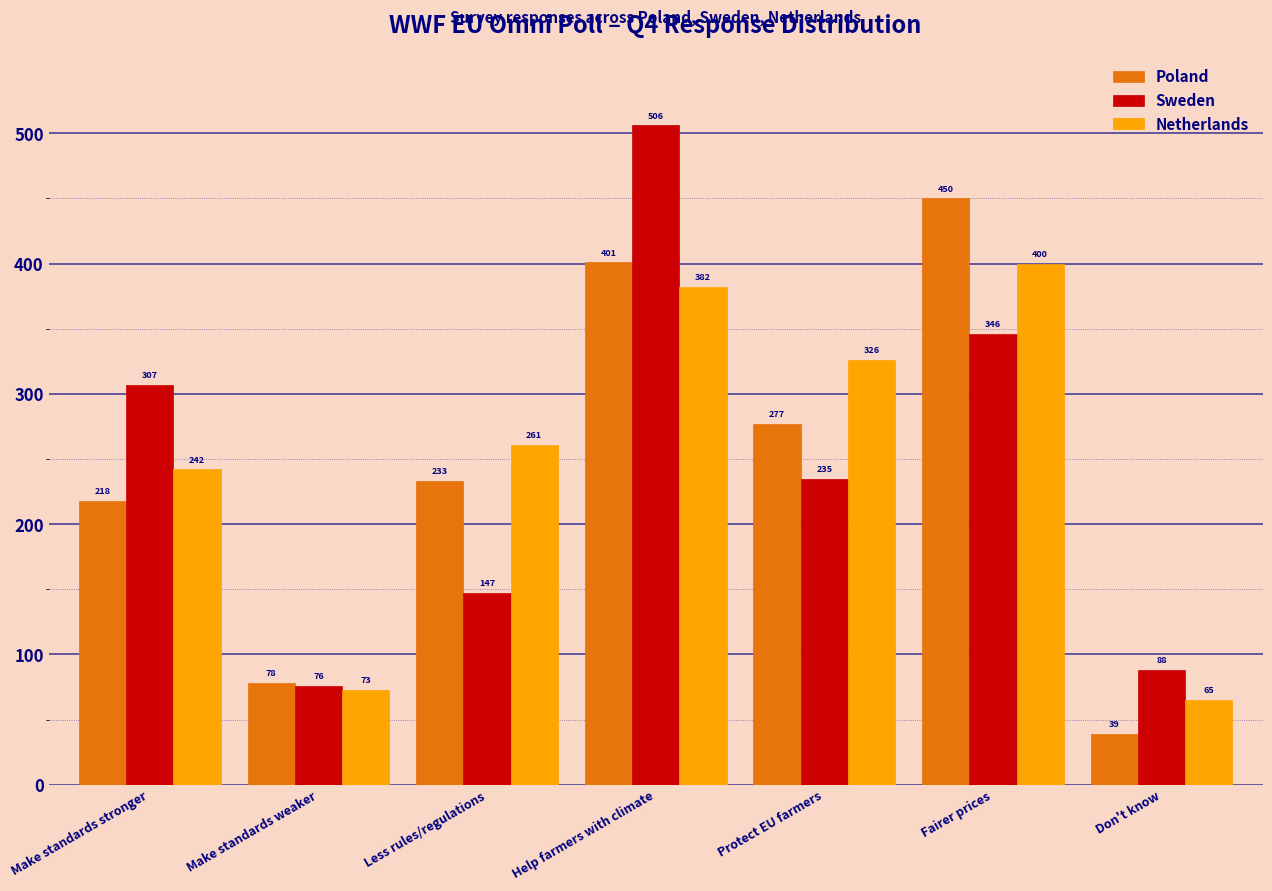

Reading right to left, transcribe all the data shown in this chart.

Poland: Don't know=39	Fairer prices=450	Protect EU farmers=277	Help farmers with climate=401	Less rules/regulations=233	Make standards weaker=78	Make standards stronger=218
Sweden: Don't know=88	Fairer prices=346	Protect EU farmers=235	Help farmers with climate=506	Less rules/regulations=147	Make standards weaker=76	Make standards stronger=307
Netherlands: Don't know=65	Fairer prices=400	Protect EU farmers=326	Help farmers with climate=382	Less rules/regulations=261	Make standards weaker=73	Make standards stronger=242